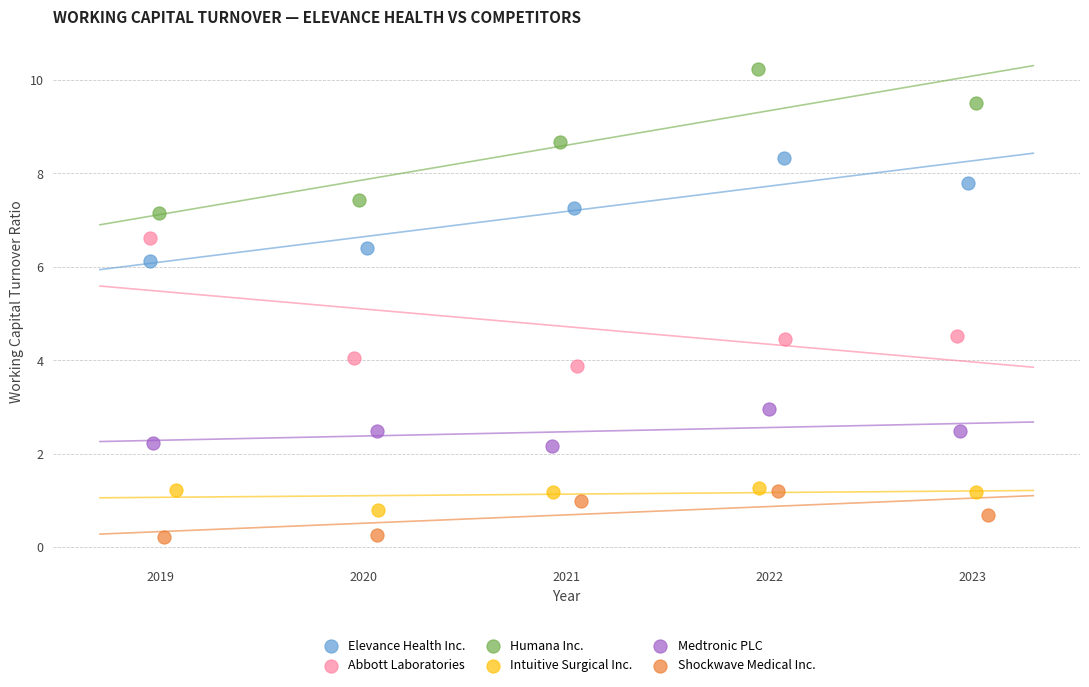

What are all the series names shown in the legend?

Elevance Health Inc., Abbott Laboratories, Humana Inc., Intuitive Surgical Inc., Medtronic PLC, Shockwave Medical Inc.